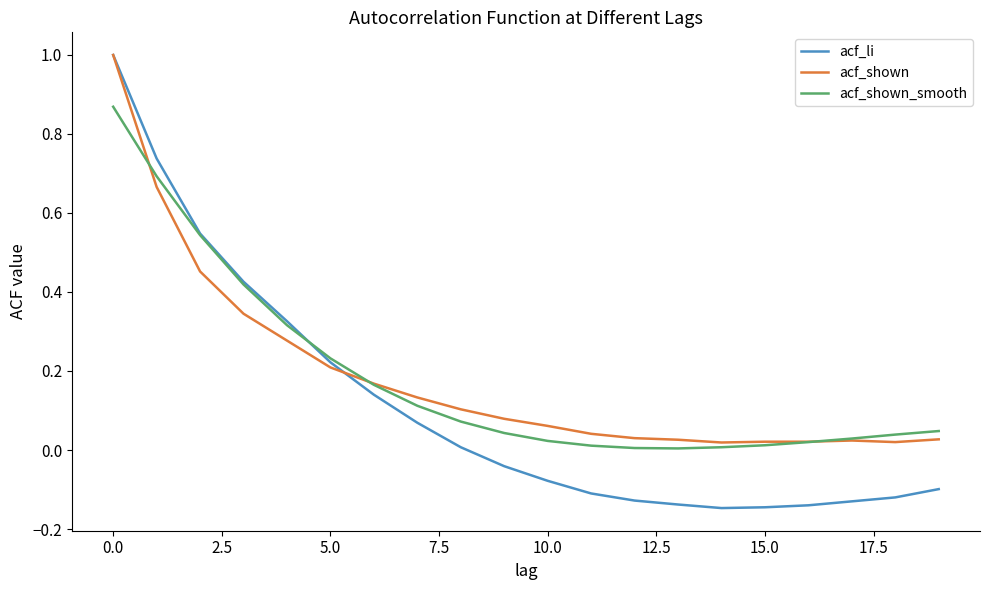

What is the highest value of the acf_li series?

1.0